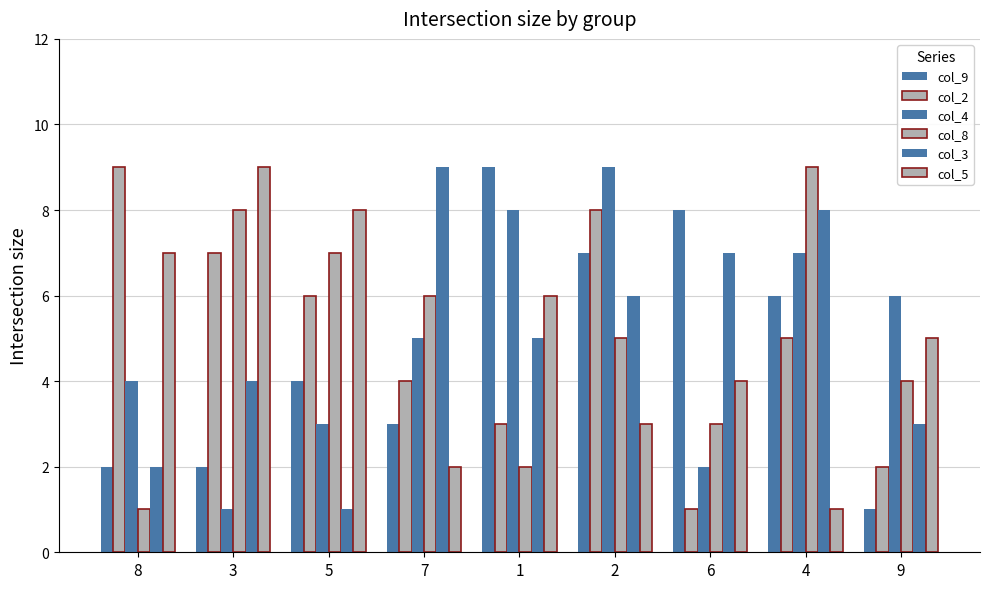

How many groups of bars are there?

9